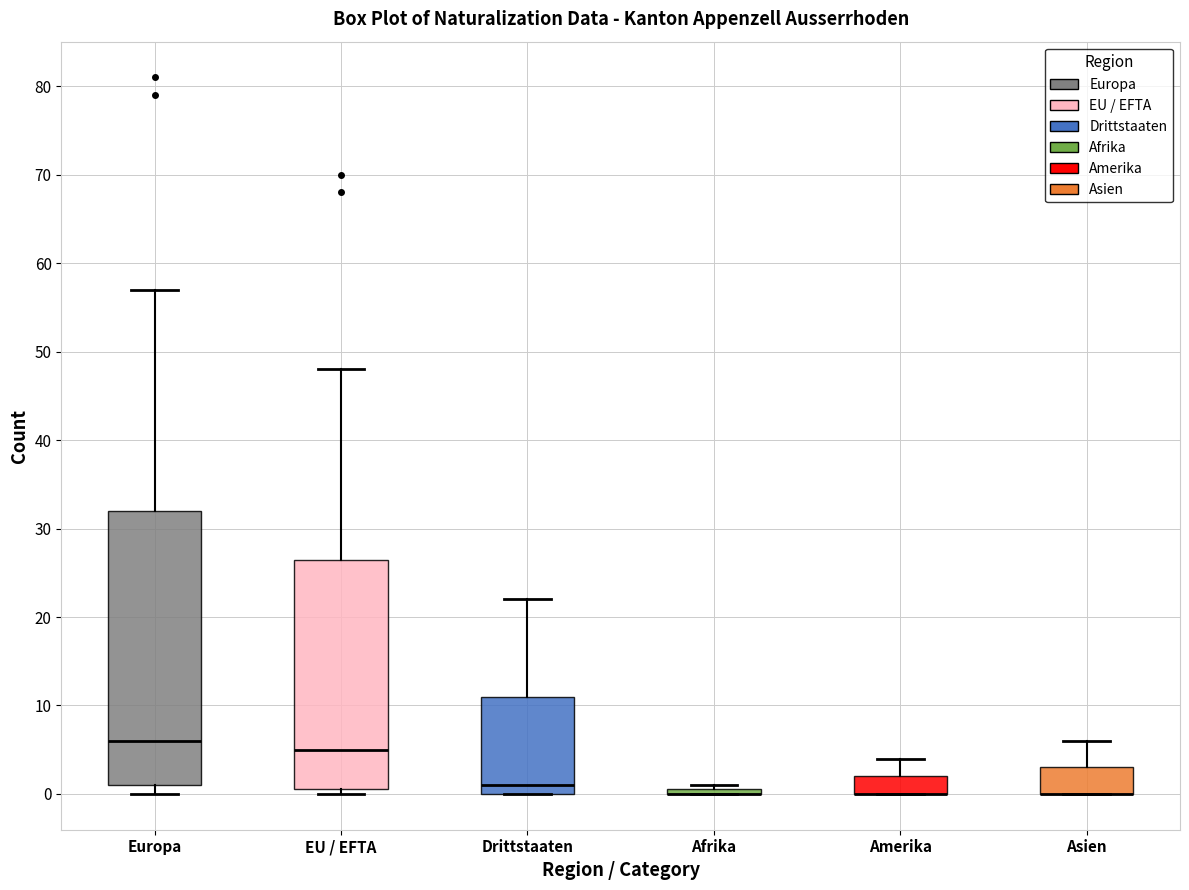

Which box is the tallest, from its lower edge to its upper edge?

Europa